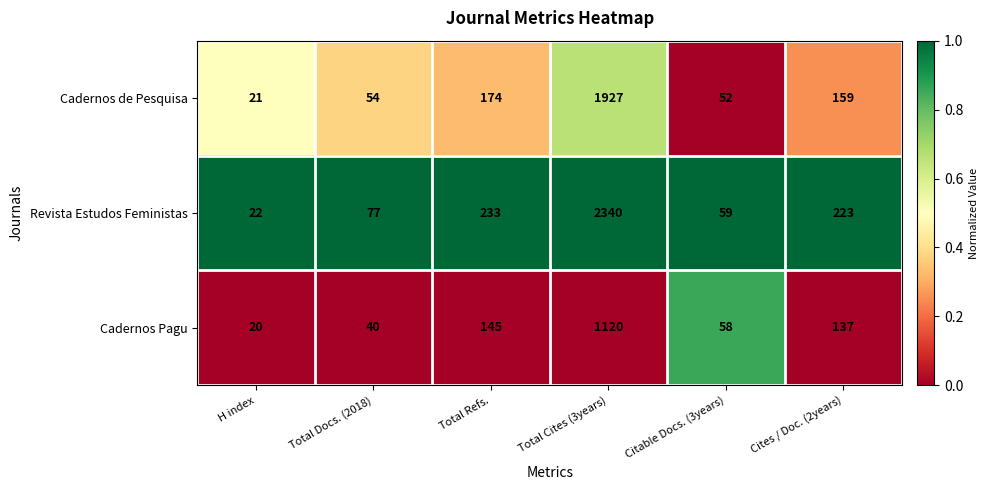

What is the difference between the highest and lowest values at Citable Docs. (3years)?

7